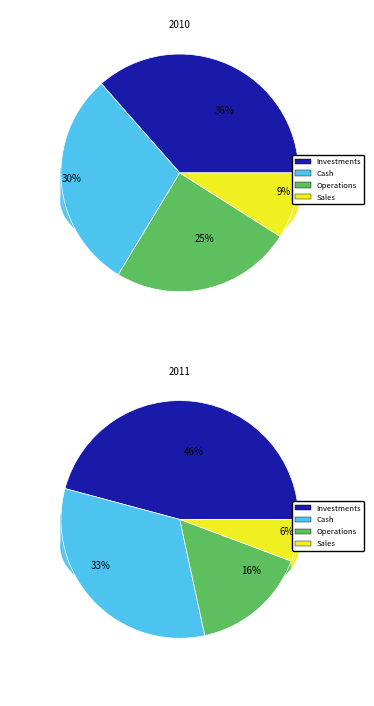

The 8 slice represents 7% of the pie. True or false?

False